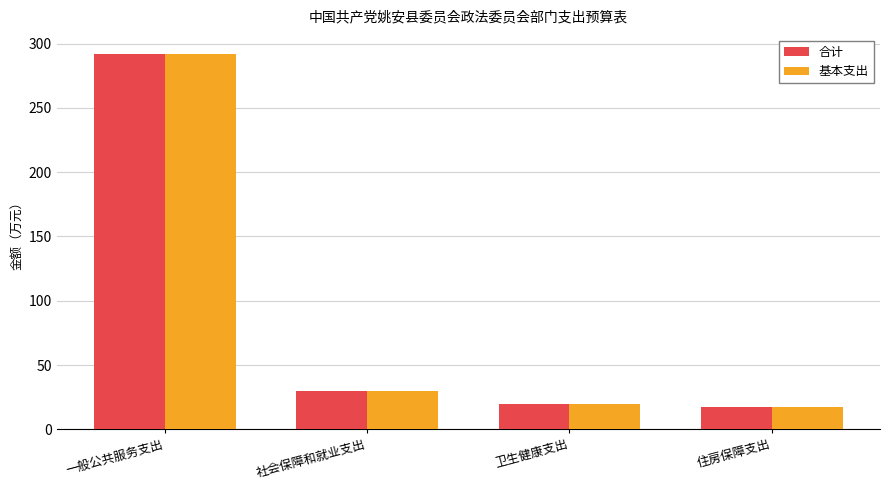

Reading left to right, transcribe all the data shown in this chart.

合计: 一般公共服务支出=292.2	社会保障和就业支出=29.7	卫生健康支出=19.5	住房保障支出=17.3
基本支出: 一般公共服务支出=292.2	社会保障和就业支出=29.7	卫生健康支出=19.5	住房保障支出=17.3